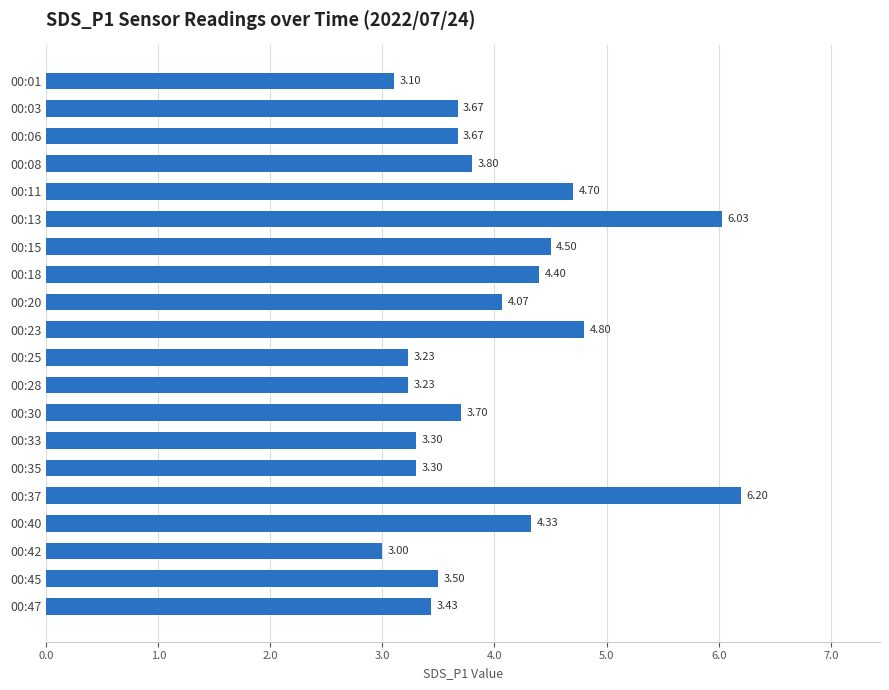

What is the sum of the values at 00:08 and 00:20?

7.9